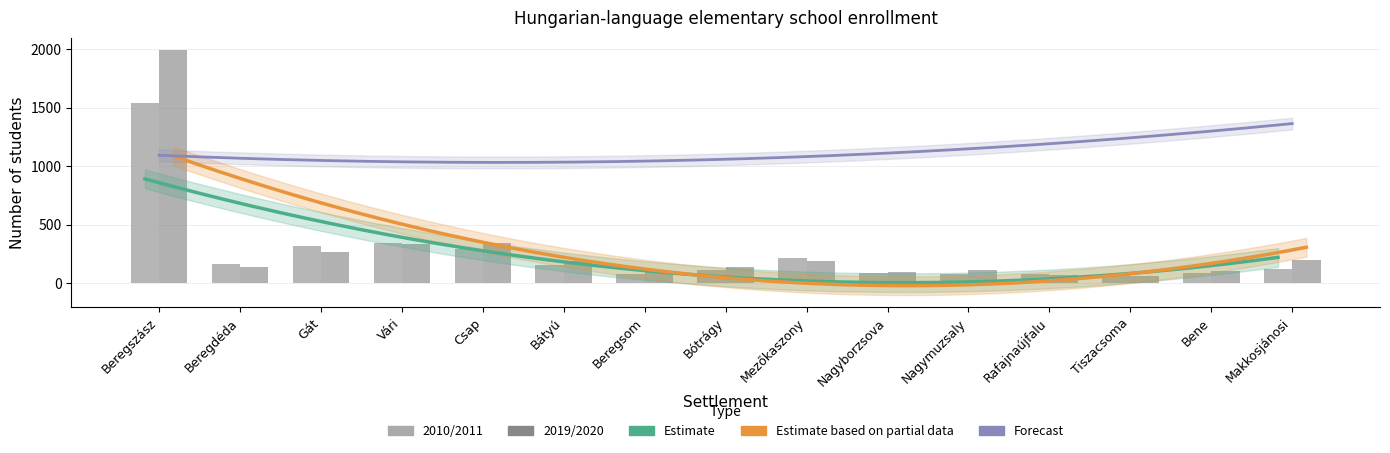

How many values in the 2010/2011 series are below 119?

7